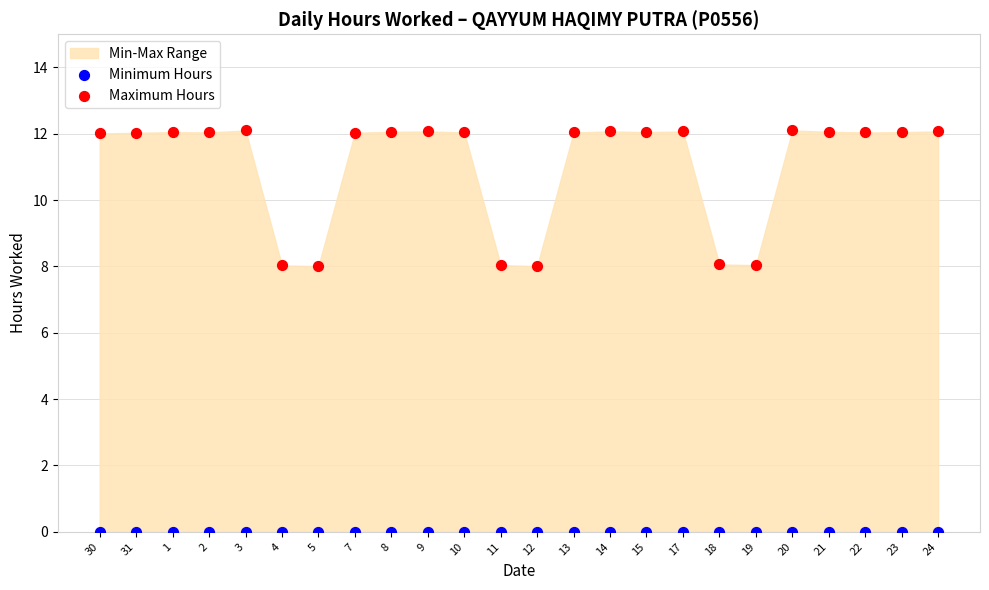

Which series contains the highest Y value?

Maximum Hours